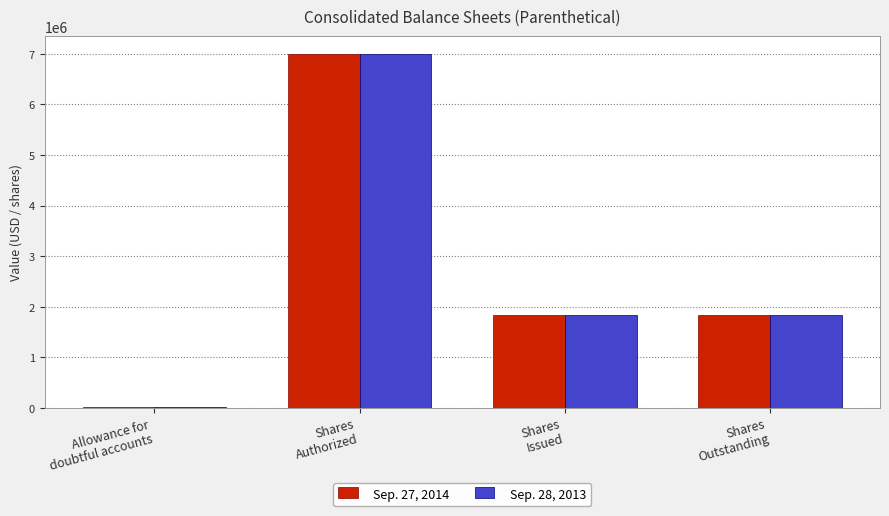

List the series in order of their overall mean, highest first.

Sep. 27, 2014, Sep. 28, 2013